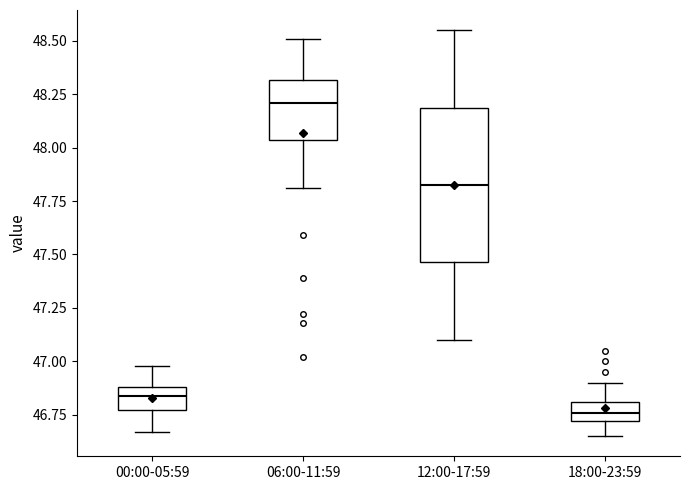

Reading left to right, read every box against the y-axis: the position of its median line, the range the box covers, and the ends of its whiskers. The values are not printed on the chart, so give them approximately, as read against the axis.

00:00-05:59: median 46.85, box 46.75 to 46.90, whiskers 46.65 to 47.00
06:00-11:59: median 48.20, box 48.05 to 48.30, whiskers 47.80 to 48.50
12:00-17:59: median 47.85, box 47.45 to 48.20, whiskers 47.10 to 48.55
18:00-23:59: median 46.75, box 46.70 to 46.80, whiskers 46.65 to 46.90